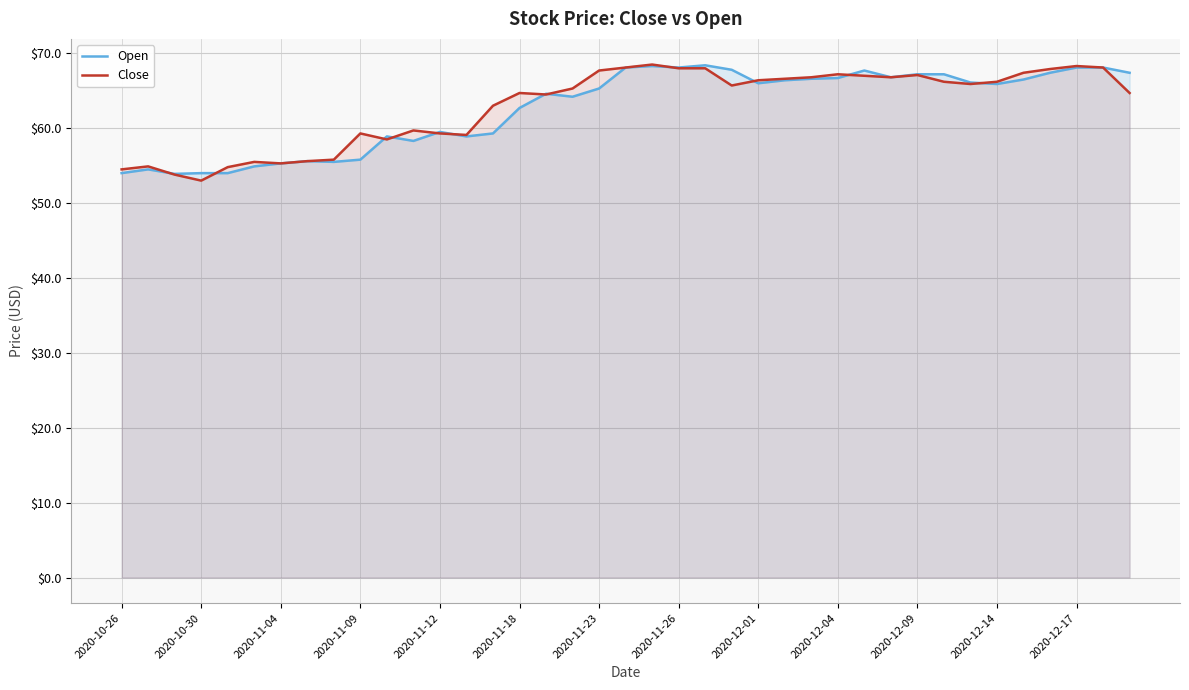

How many interior local valleys does the Open series have?

9